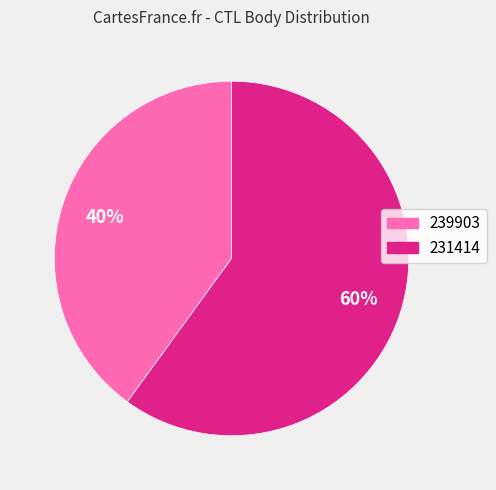

Which has a higher value, 239903 or 231414?

231414